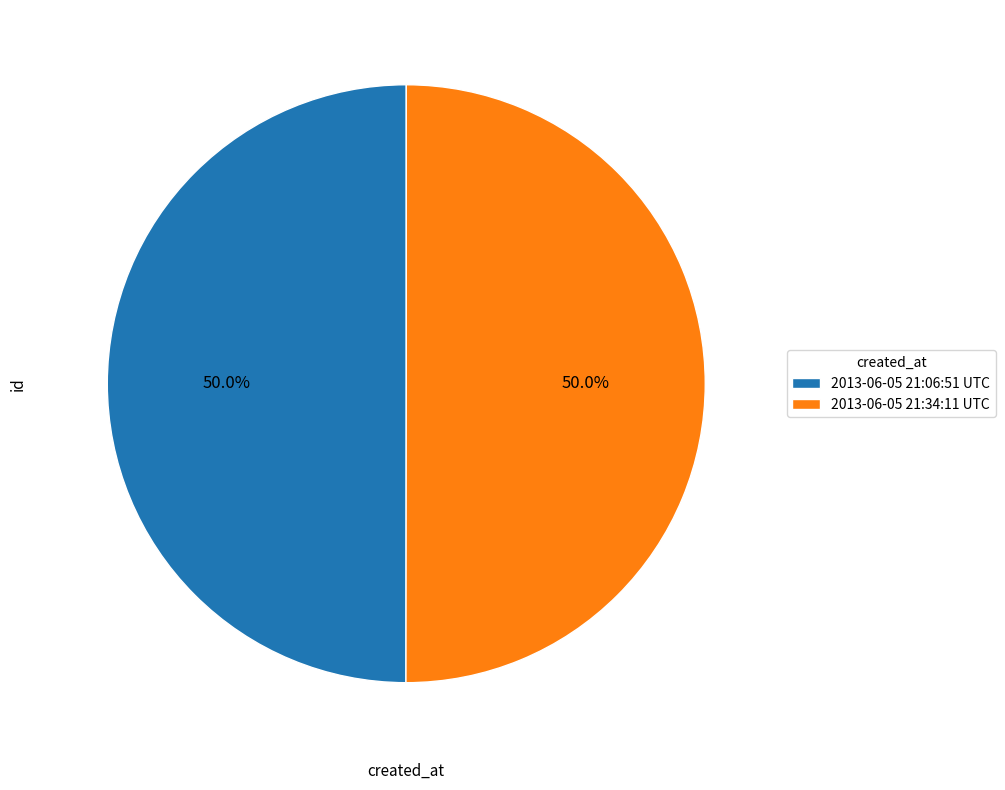

To the nearest percent, what is the combined percentage of 2013-06-05 21:34:11 UTC and 2013-06-05 21:06:51 UTC?

100%